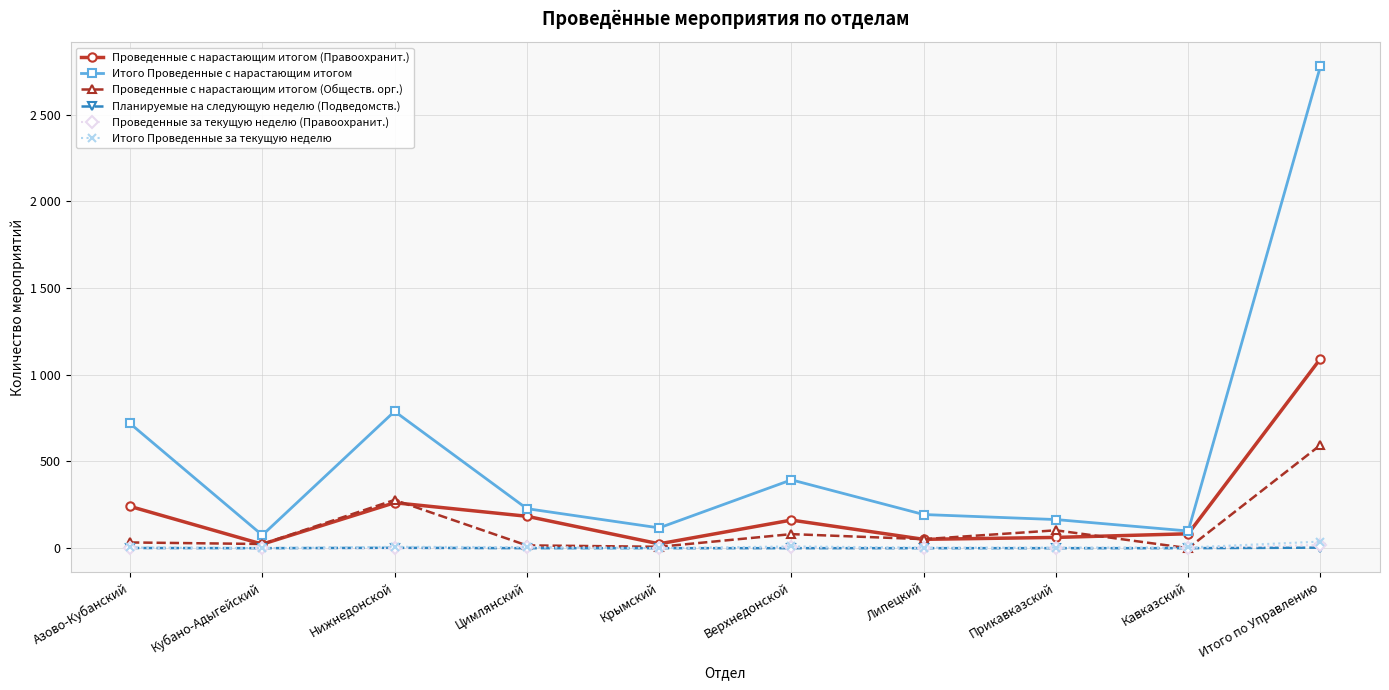

In Проведенные с нарастающим итогом (Обществ. орг.), how many points are lower than both neighbors (excluding endpoints)?

4